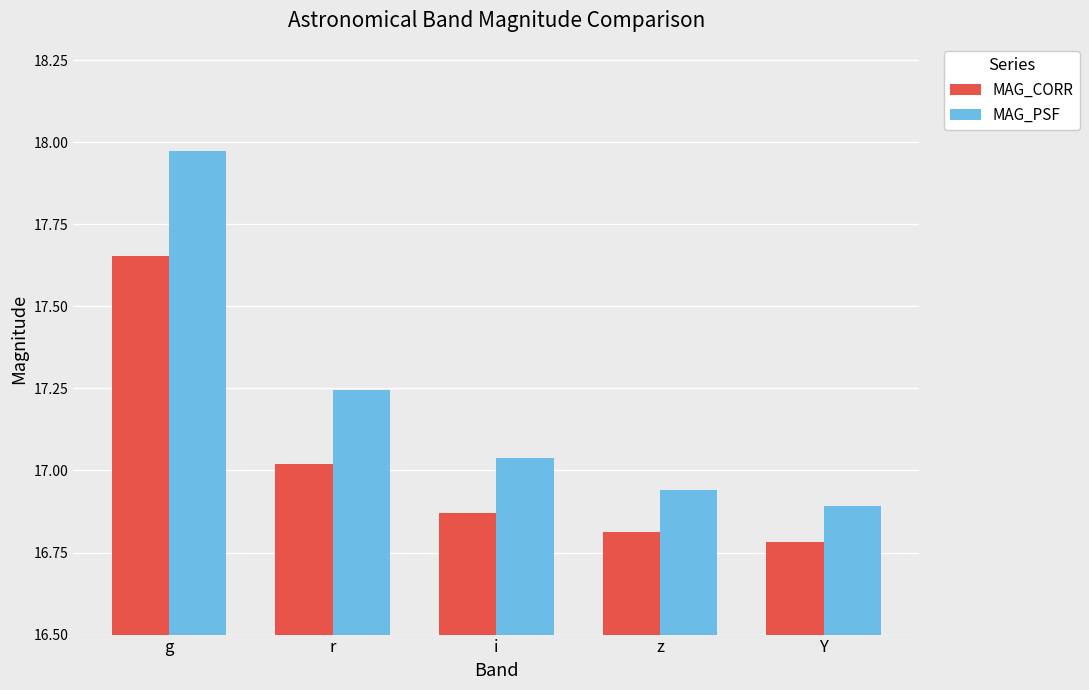

What is the label of the 1st bar from the right?

Y